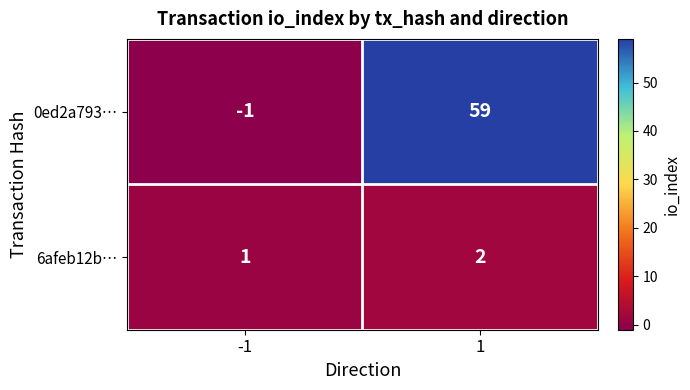

Rank the series at 1 from lowest to highest value.

6afeb12b…, 0ed2a793…